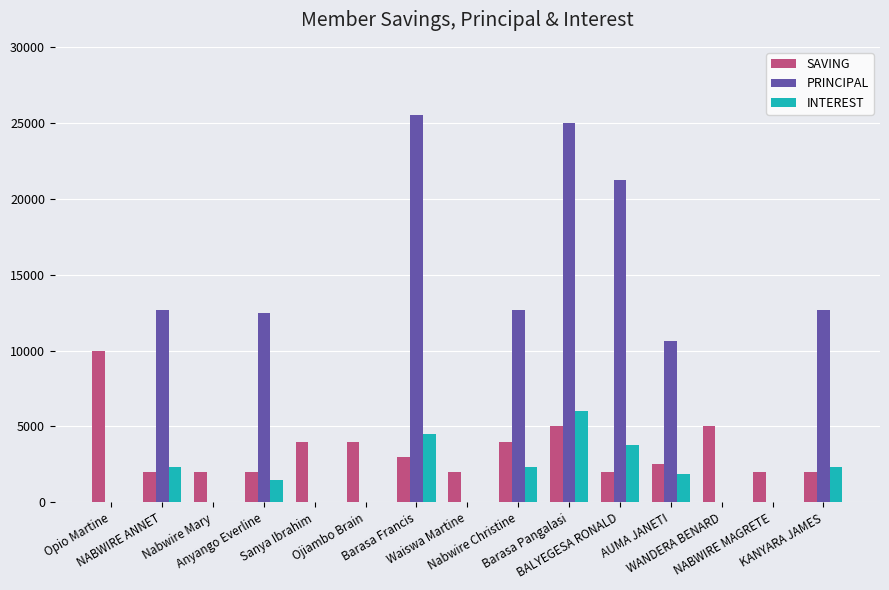

Is it true that SAVING equals 2000 at NABWIRE MAGRETE?

True